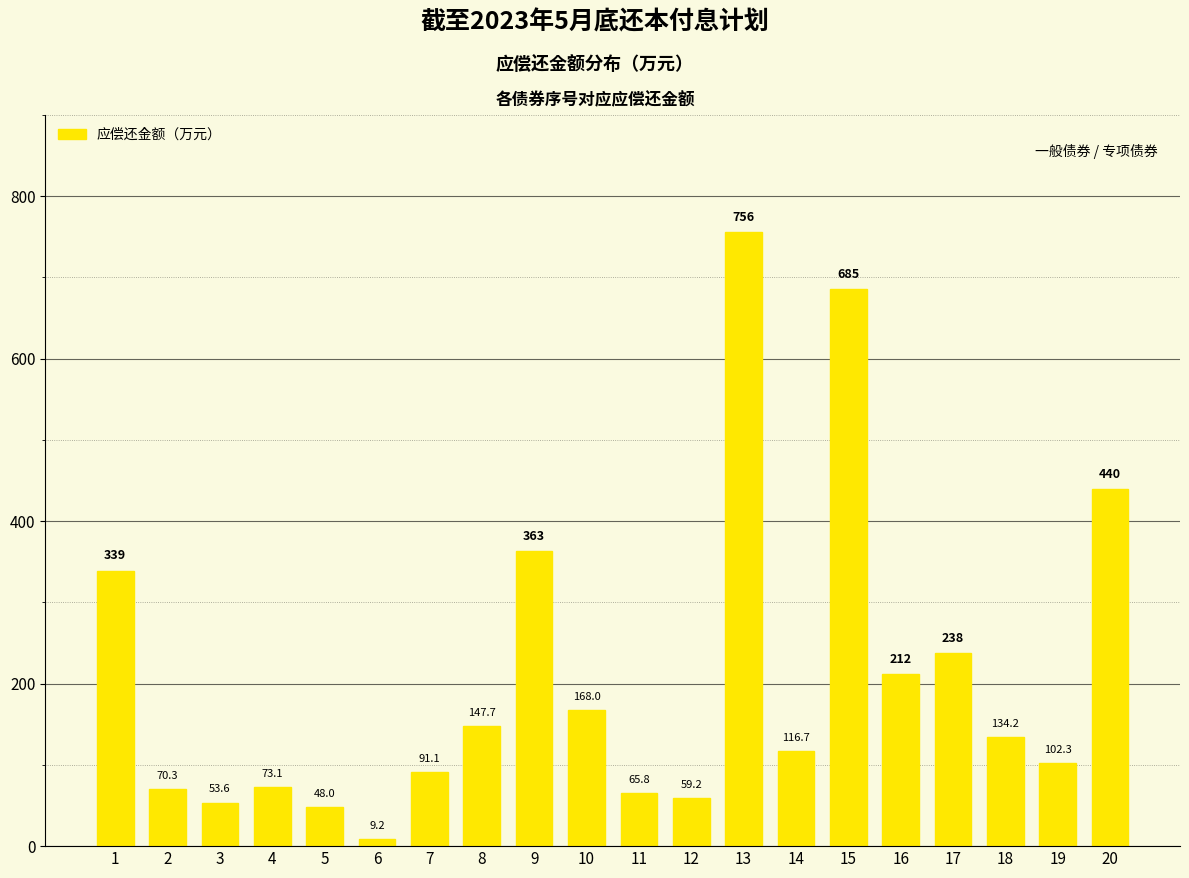

Between 1 and 3, which is larger?

1